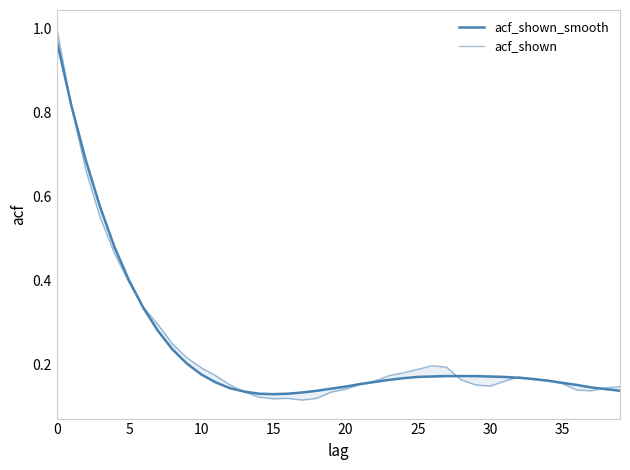

Count the number of data series in this chart.

2